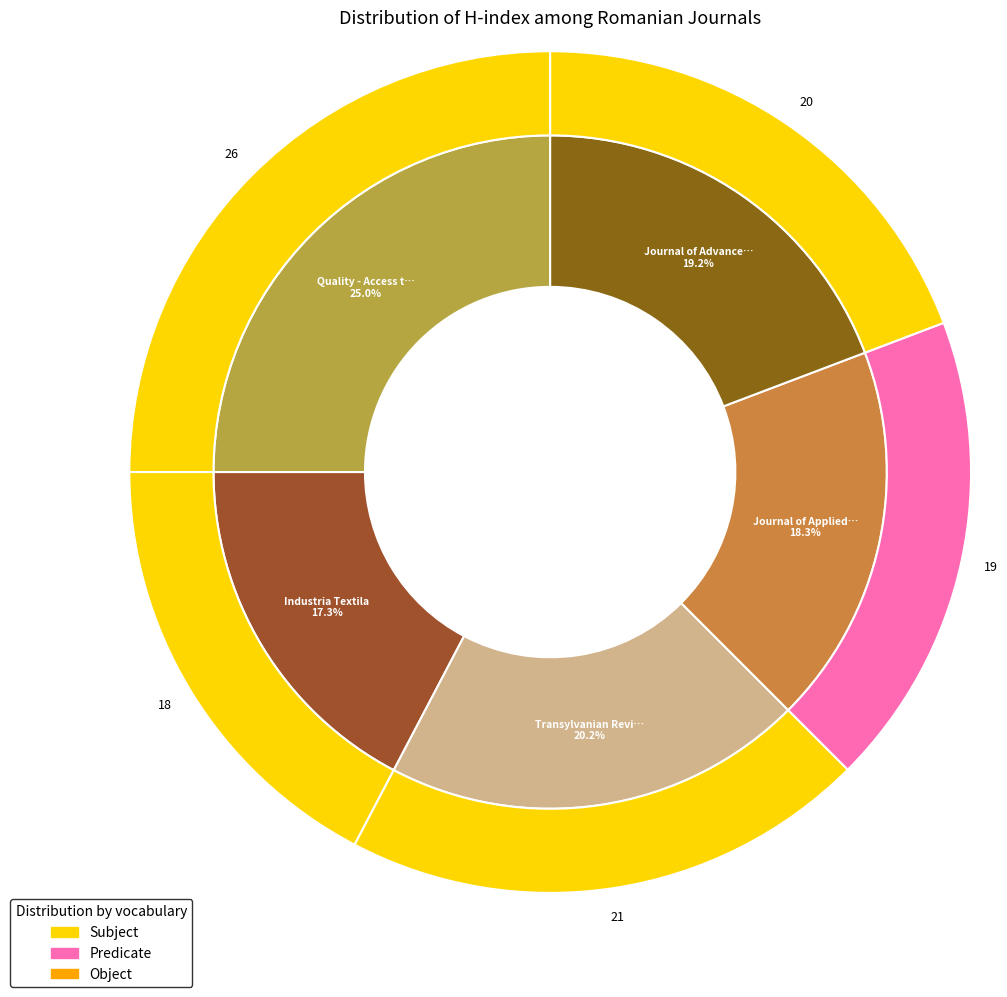

Is it true that Quality - Access to Success is 14% of the pie?

False